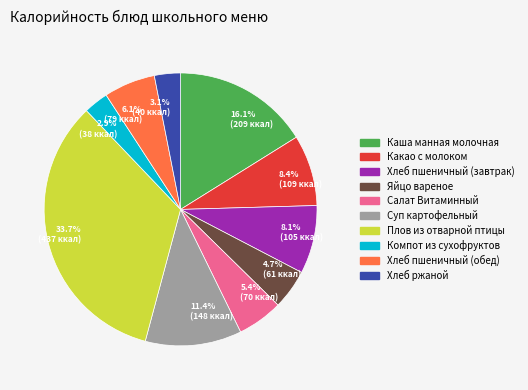

What percentage is NOT represented by Хлеб пшеничный (обед)?

93.9%